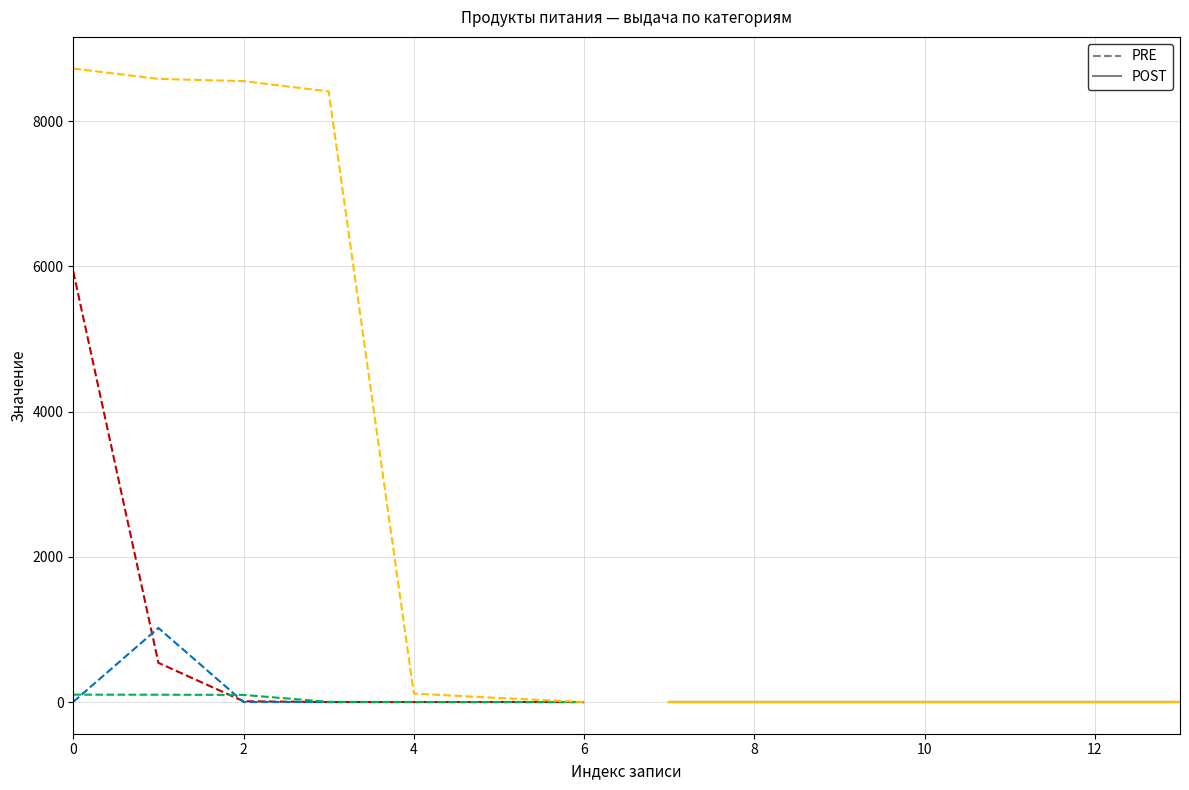

True or false: Масло сливочное (col_38) and Стоимость (col_46) intersect in this chart.

False